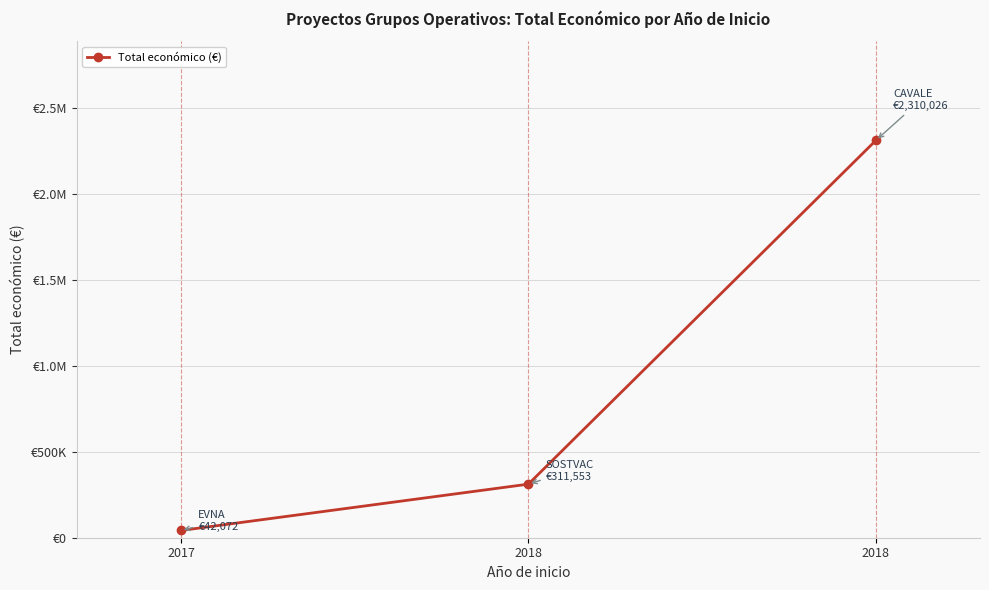

Does the chart have visible grid lines?

Yes